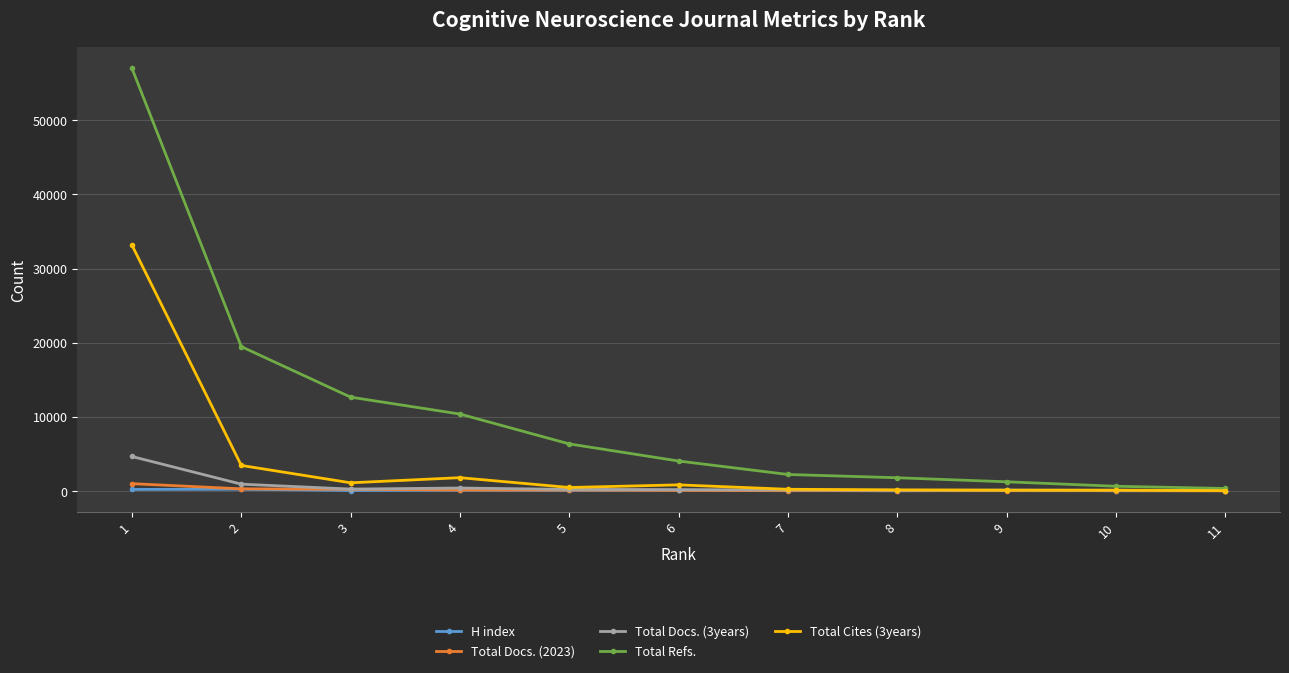

What is the difference between the maximum and minimum values in the Total Cites (3years) series?

33132